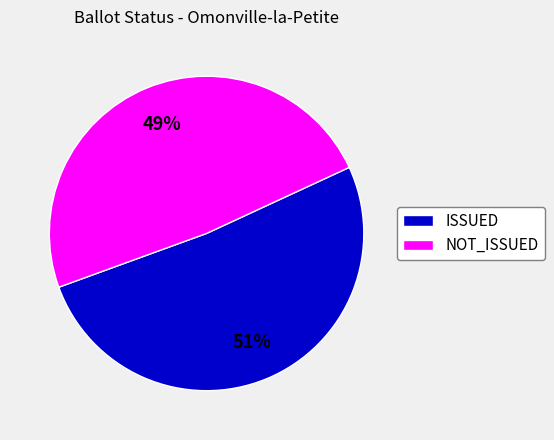

To the nearest percent, what is the average slice percentage?

50%